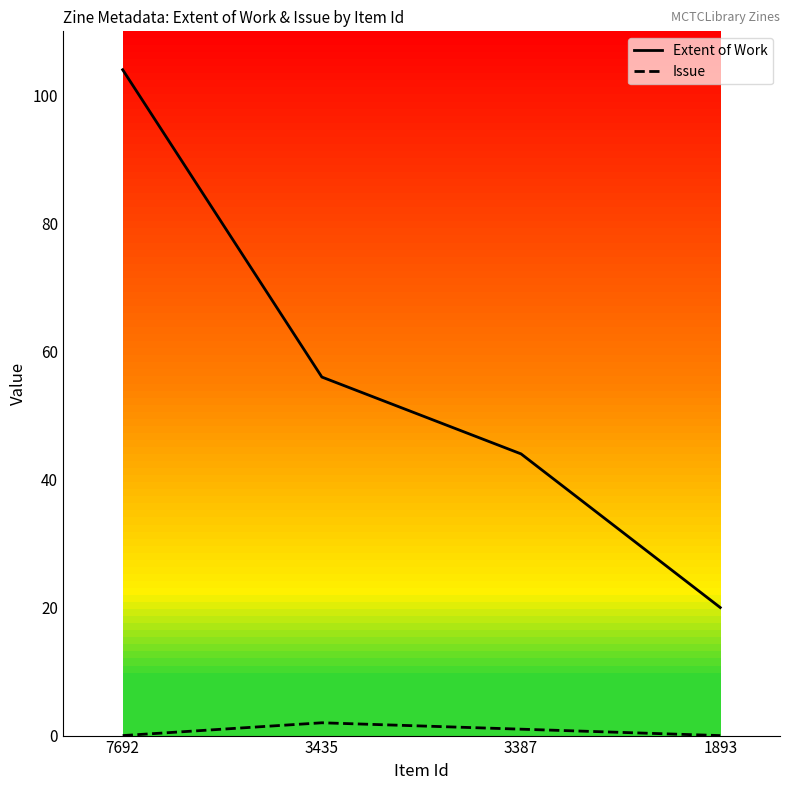

How many interior local peaks does the Issue series have?

1